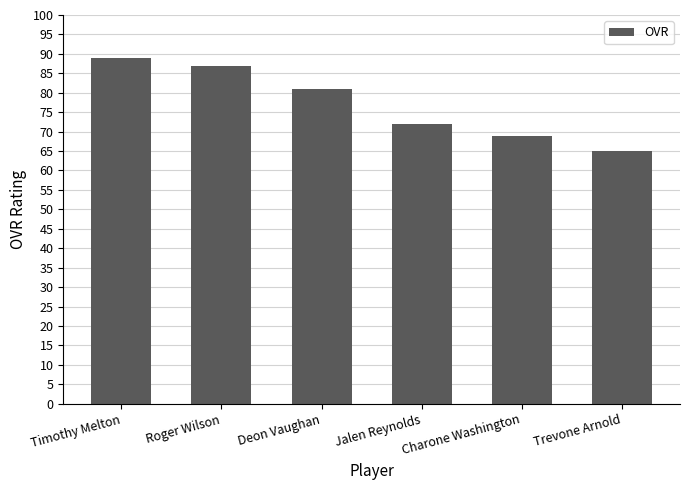

Rank the categories by value from lowest to highest.

Trevone Arnold, Charone Washington, Jalen Reynolds, Deon Vaughan, Roger Wilson, Timothy Melton